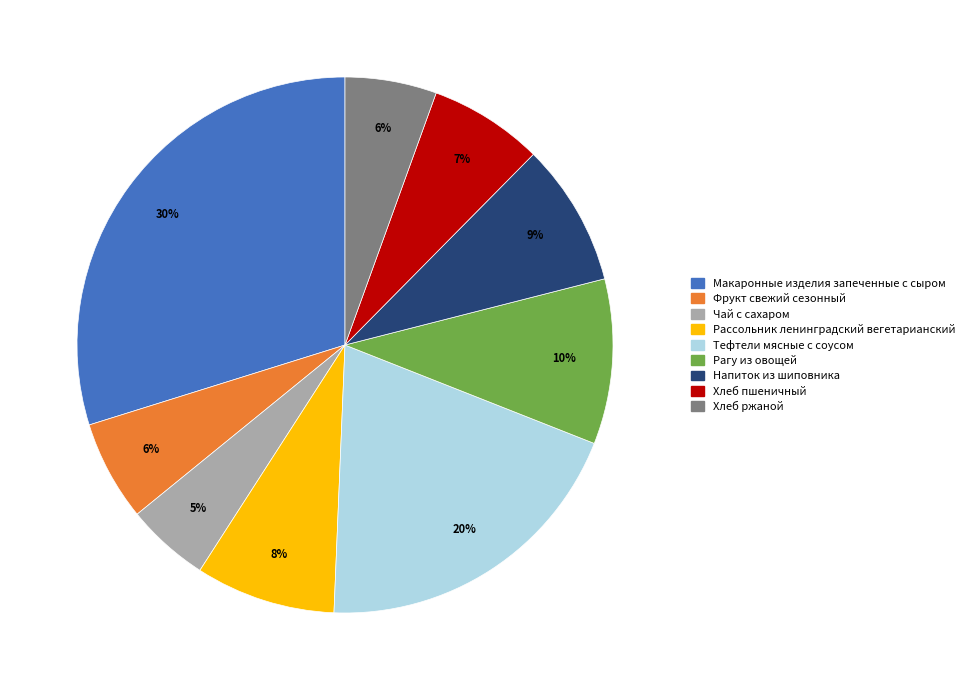

Is Рагу из овощей the majority of the pie?

No